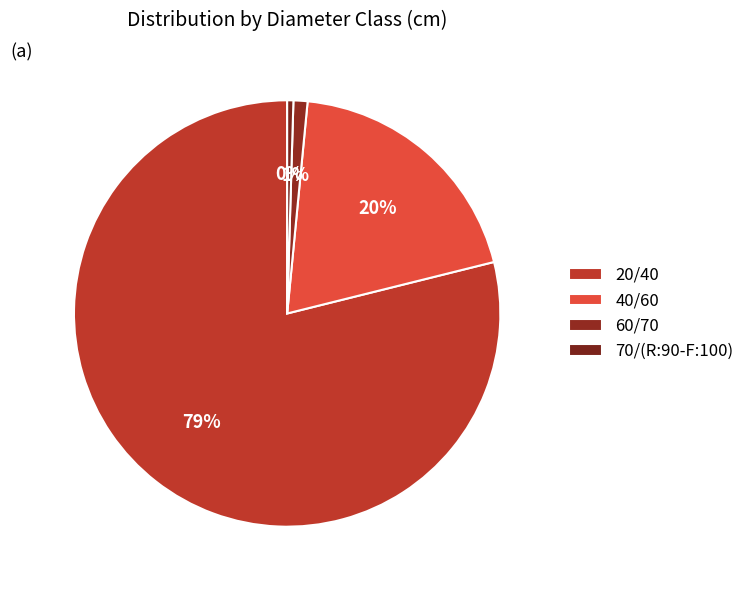

Which category has the smallest portion of the pie?

70/(R:90-F:100)